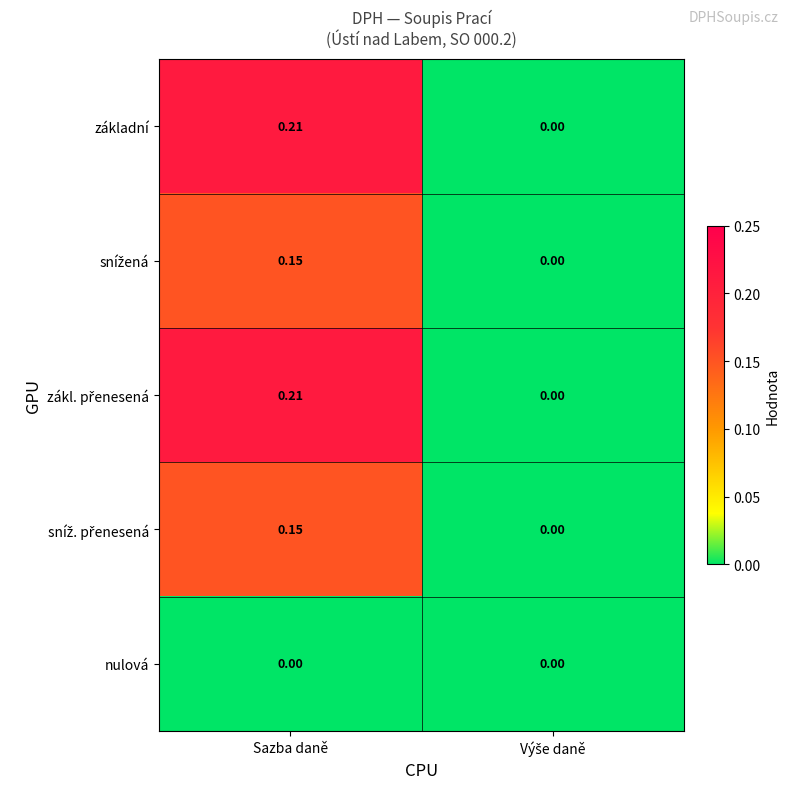

Which label corresponds to the largest value in the chart?

Sazba daně